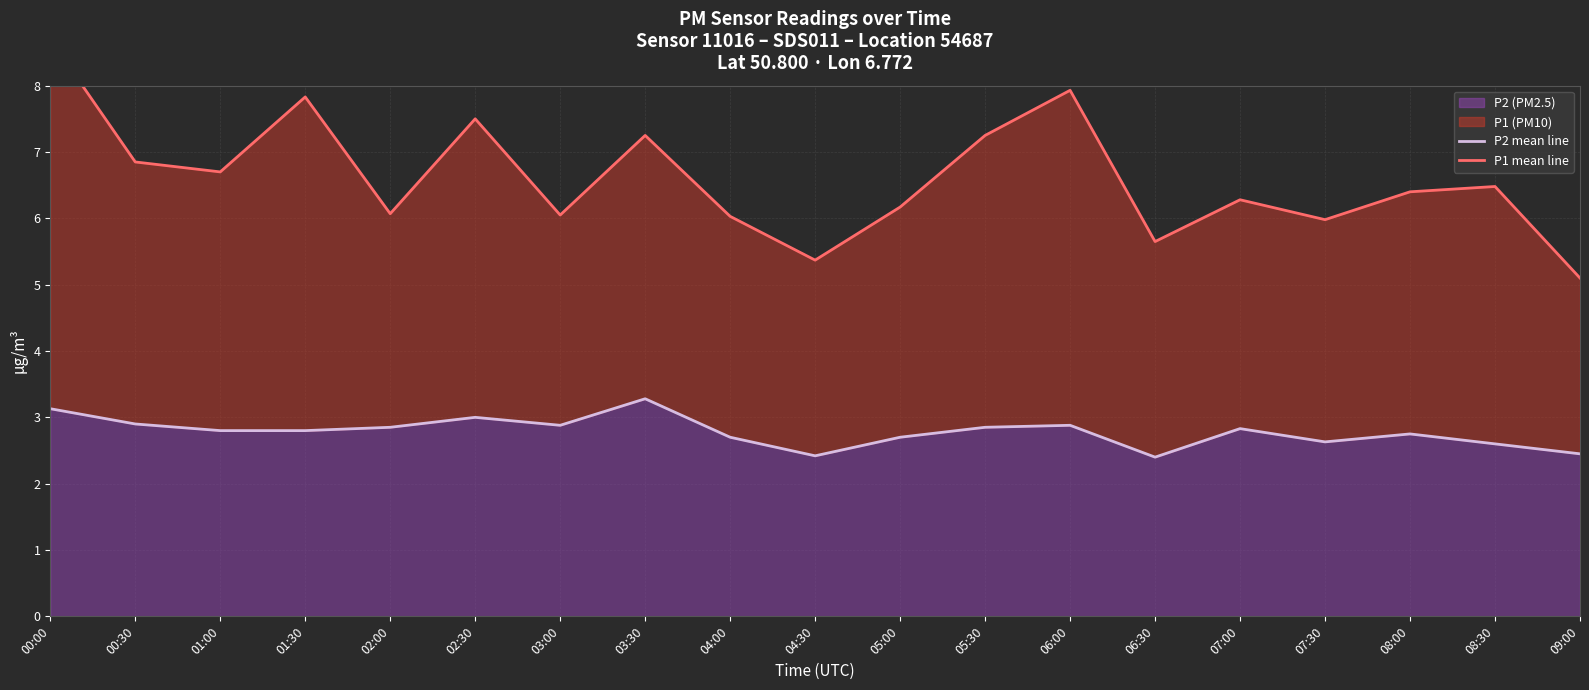

Which series has the largest total across all categories?

P1 mean line